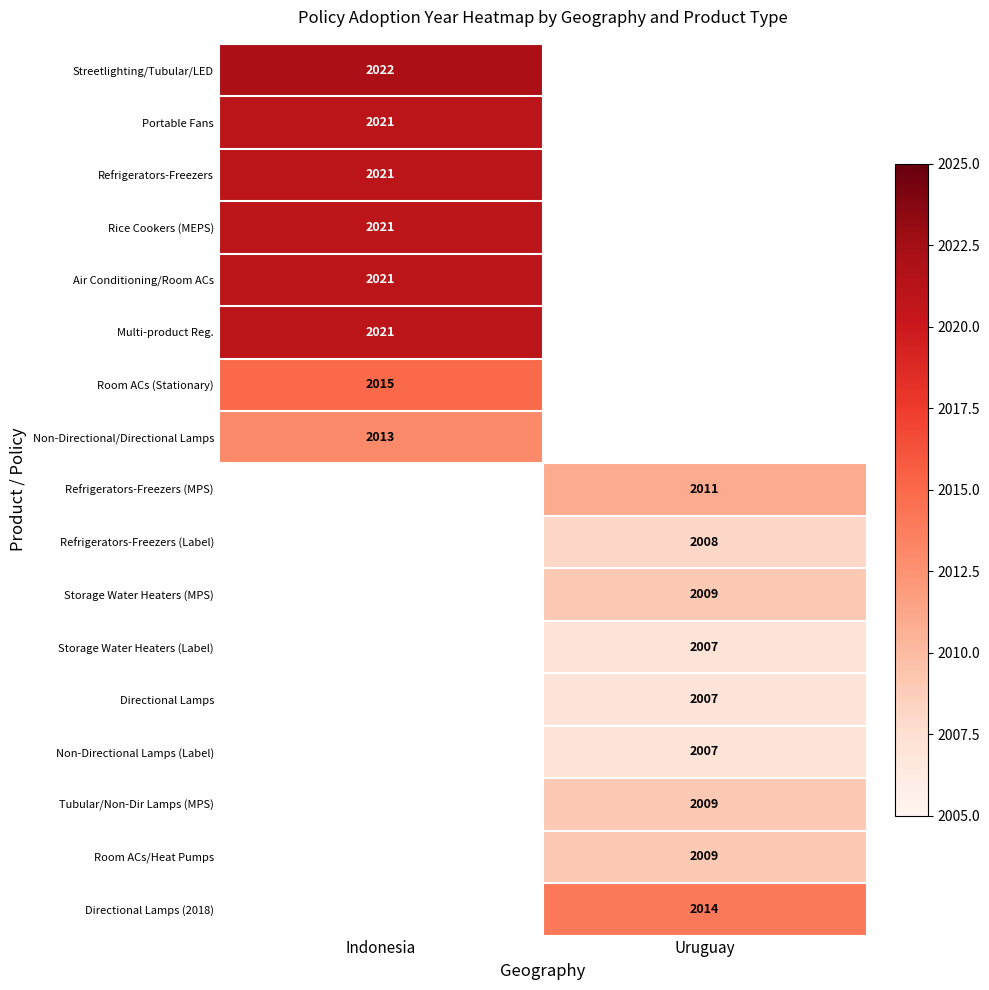

At how many categories does at least one series exceed 2011?

2